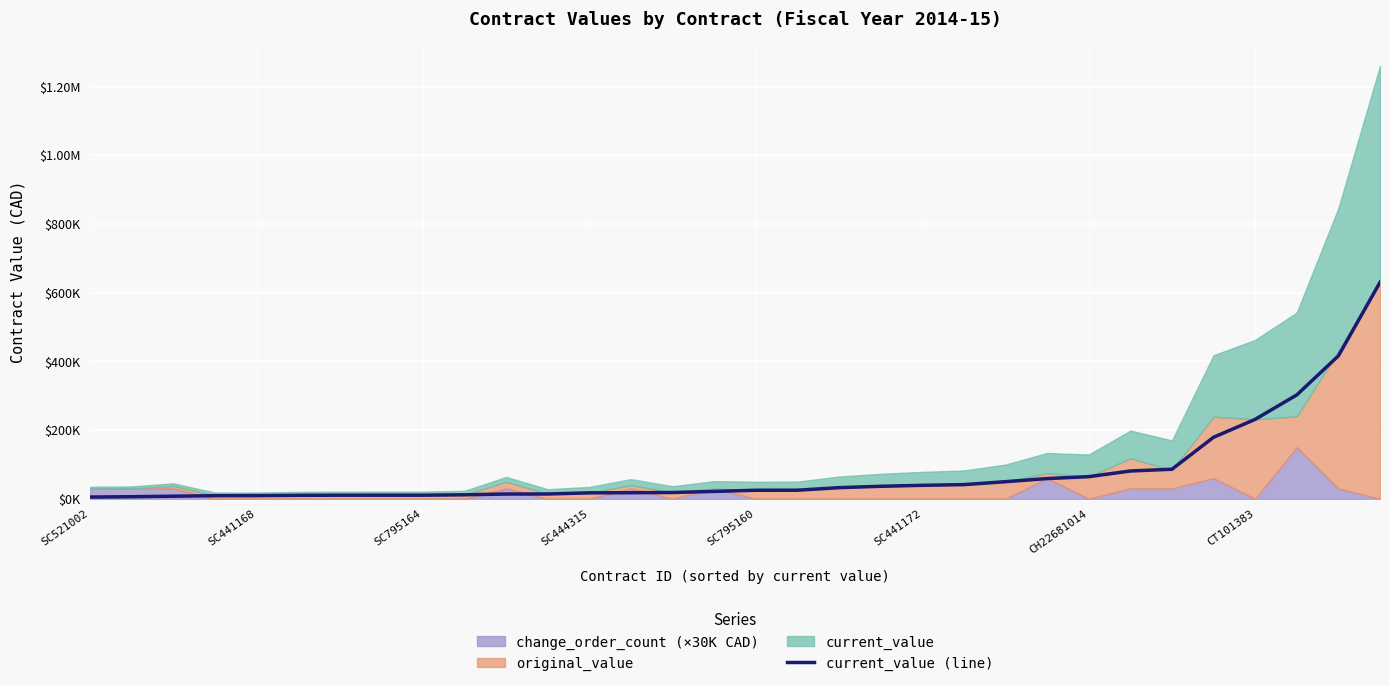

What is the change in value from SC444315 to 26?

+76975.0